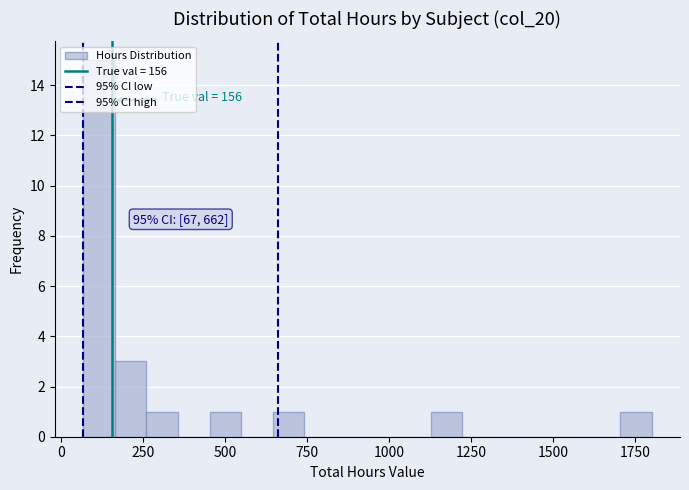

Around what value on the x-axis is the tallest bar? Give the approximate position of its centre, as read against the axis.

100